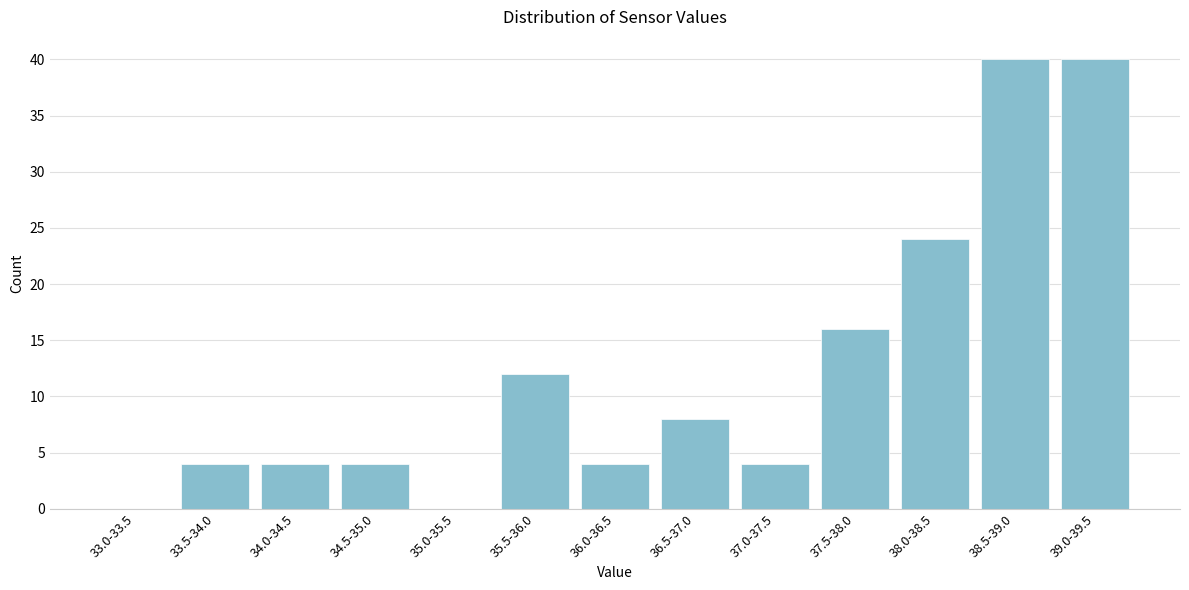

Reading left to right, list all the values displayed in this chart.

33.0-33.5=0	33.5-34.0=4	34.0-34.5=4	34.5-35.0=4	35.0-35.5=0	35.5-36.0=12	36.0-36.5=4	36.5-37.0=8	37.0-37.5=4	37.5-38.0=16	38.0-38.5=24	38.5-39.0=40	39.0-39.5=40